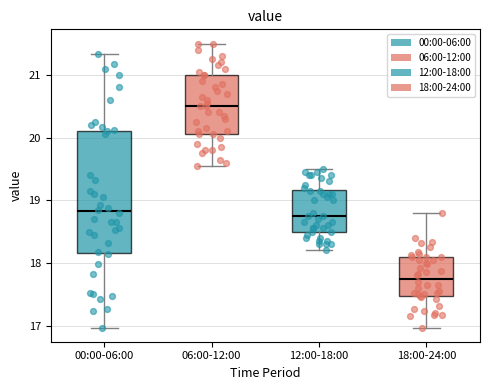

Reading left to right, transcribe this box plot: for each box, give where its median line is, the range the box spans, and where its two whiskers end, as read against the y-axis. The values are not printed on the chart, so give them approximately, as read against the axis.

00:00-06:00: median 18.8, box 18.2 to 20.1, whiskers 17.0 to 21.3
06:00-12:00: median 20.5, box 20.1 to 21.0, whiskers 19.6 to 21.5
12:00-18:00: median 18.8, box 18.5 to 19.2, whiskers 18.2 to 19.5
18:00-24:00: median 17.8, box 17.5 to 18.1, whiskers 17.0 to 18.8